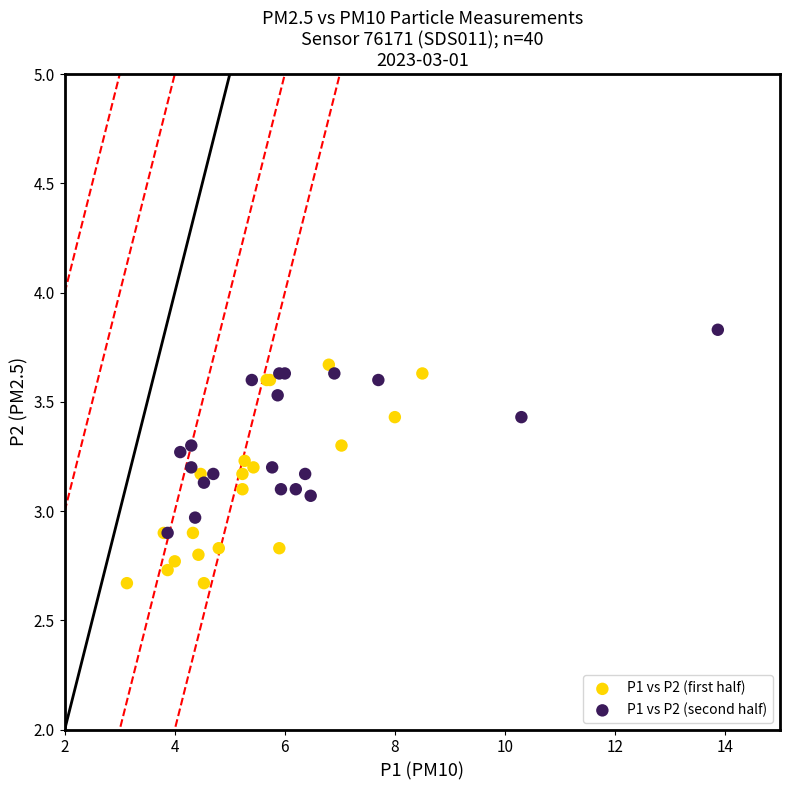

Which series contains the highest Y value?

P1 vs P2 (second half)